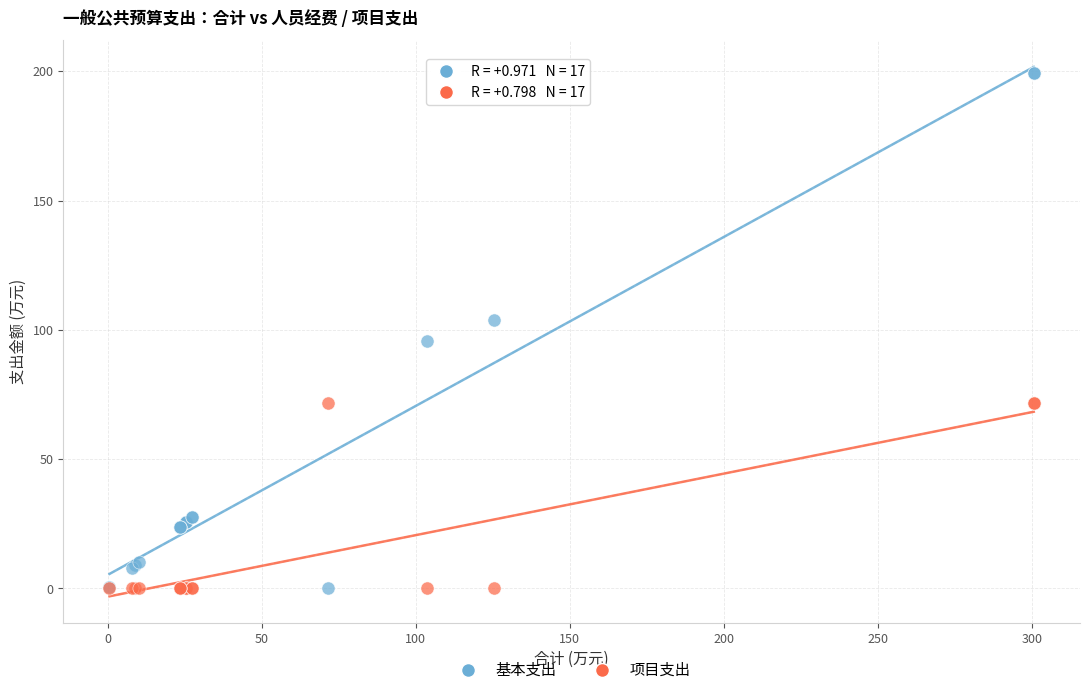

What is the X range (max minus min) for the scatter plot?

300.0